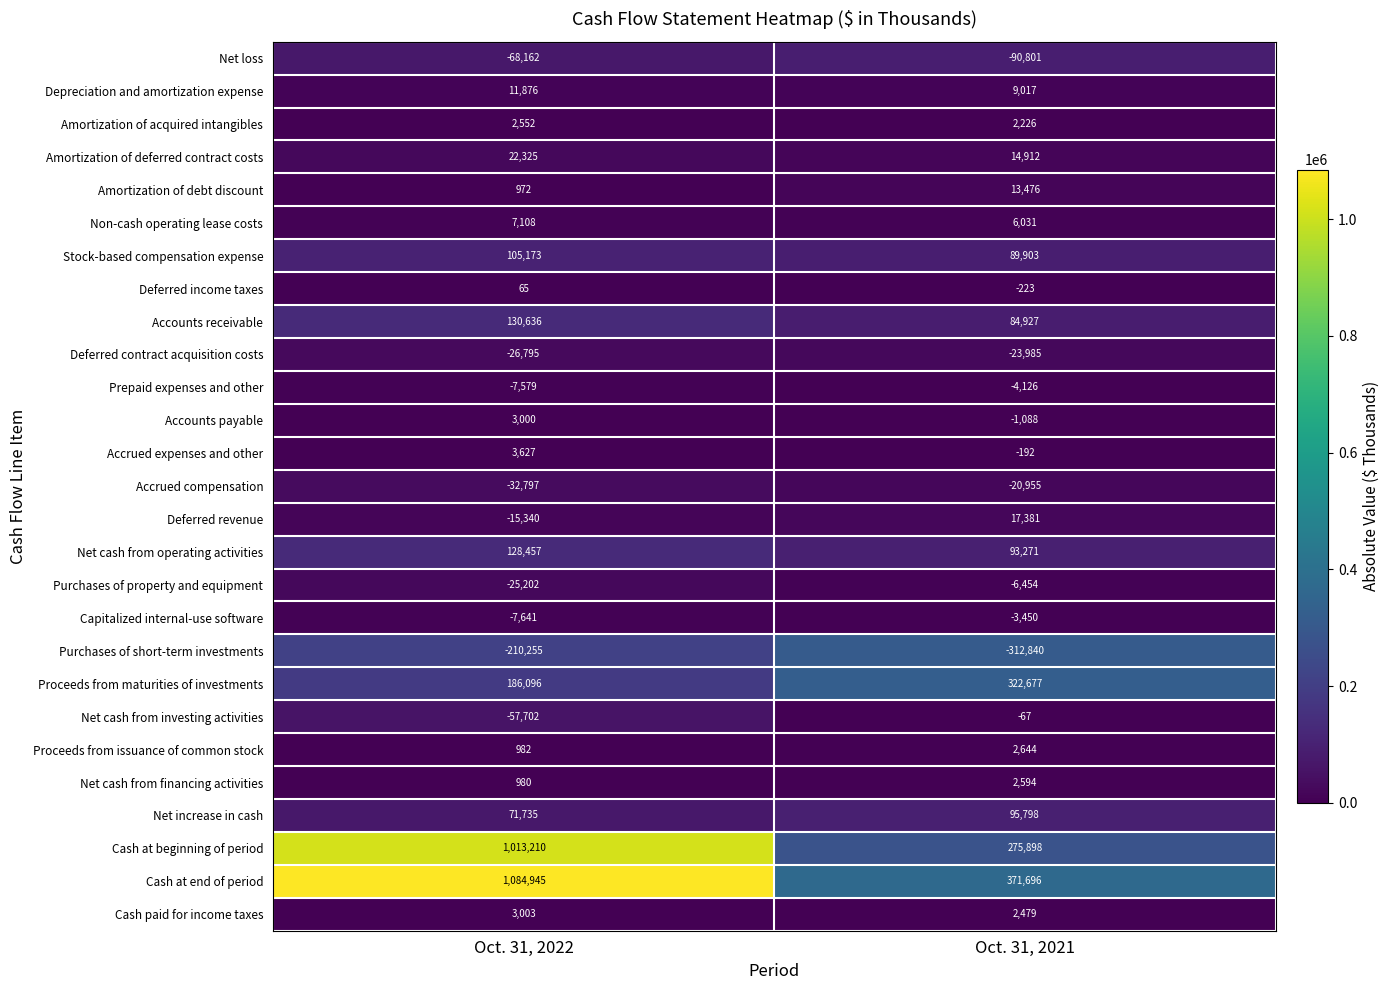

At which category does the chart reach its peak across all series?

Oct. 31, 2022